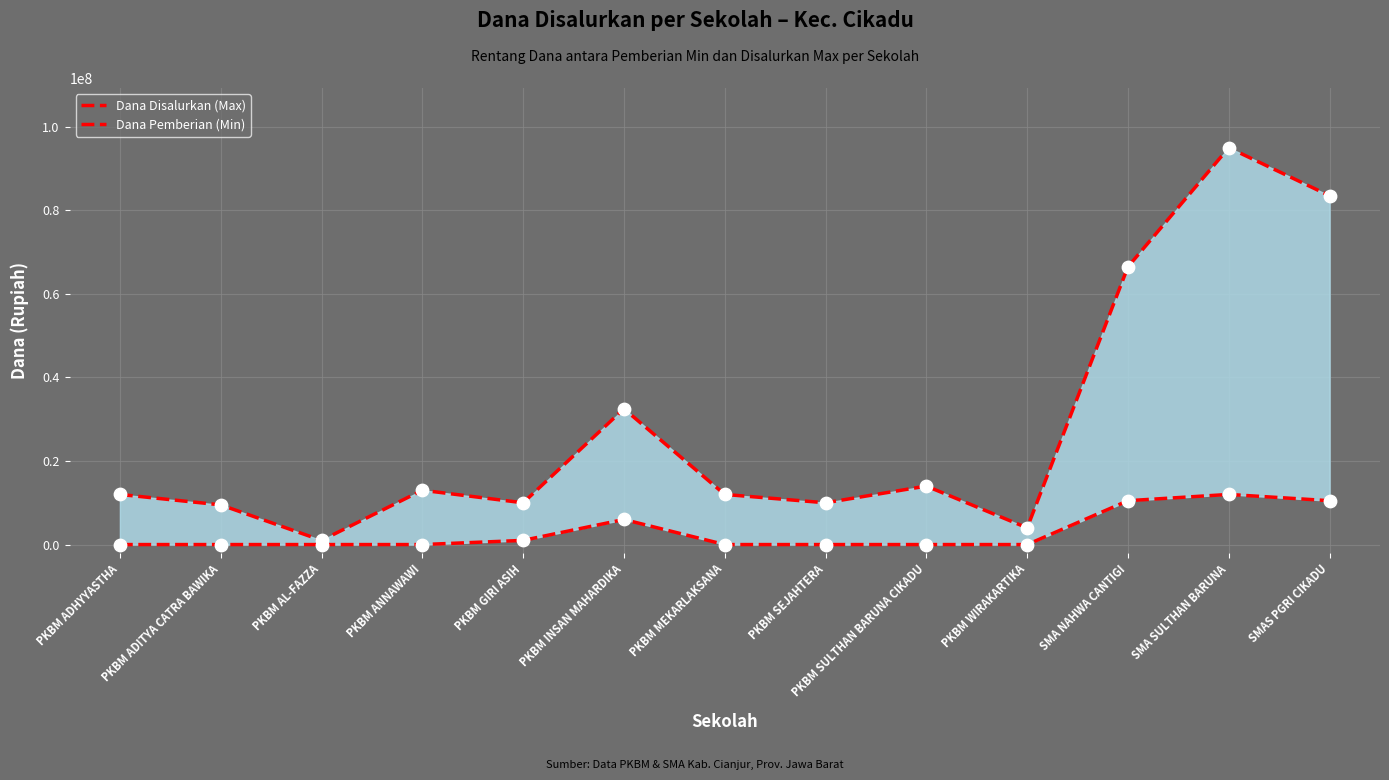

Which series reaches the minimum Y coordinate?

Dana Pemberian (Min)